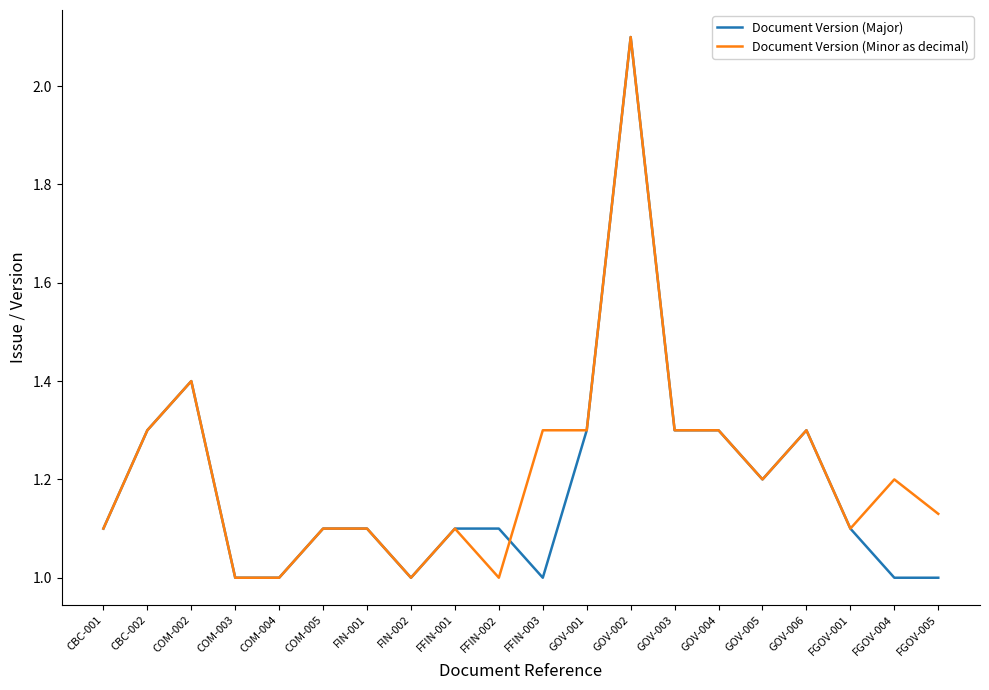

Between COM-002 and FFIN-003, which series saw the biggest shift?

Document Version (Major)